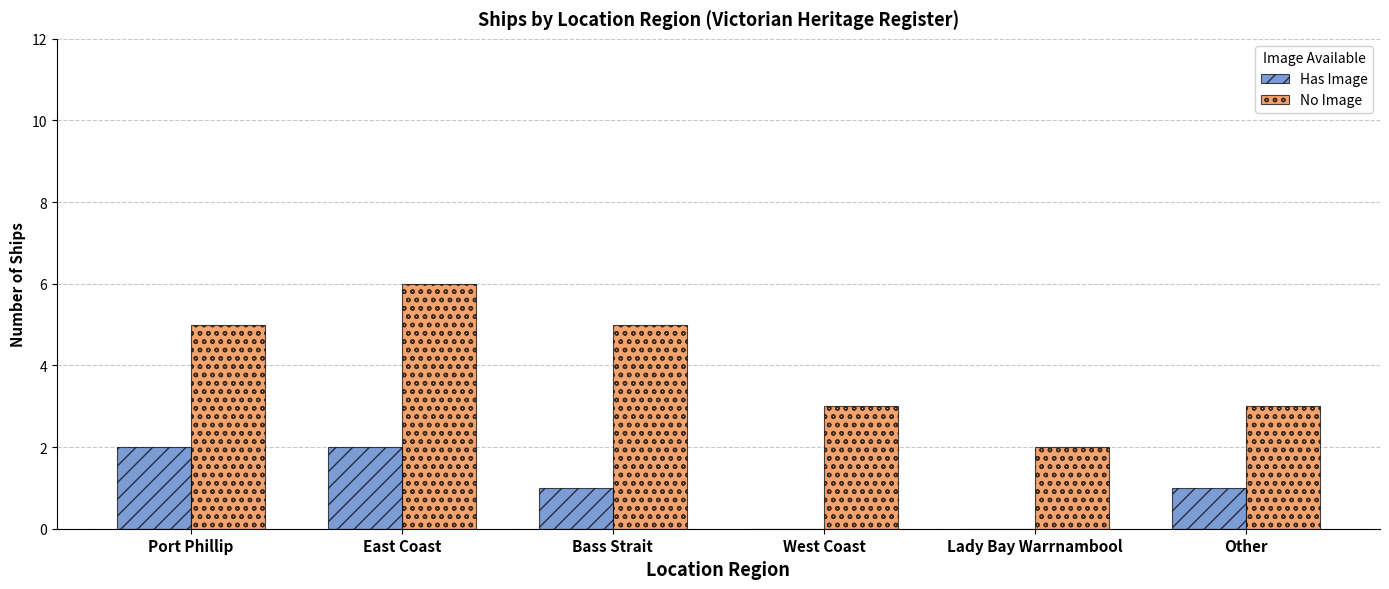

Which series changed the most between Bass Strait and Other?

No Image